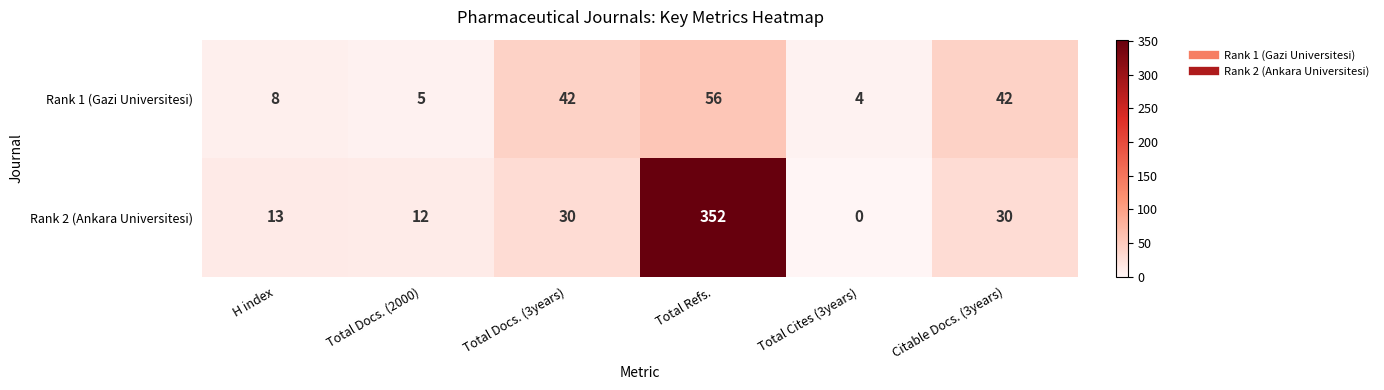

How many data points in Rank 2 (Ankara Universitesi) are less than 30?

3